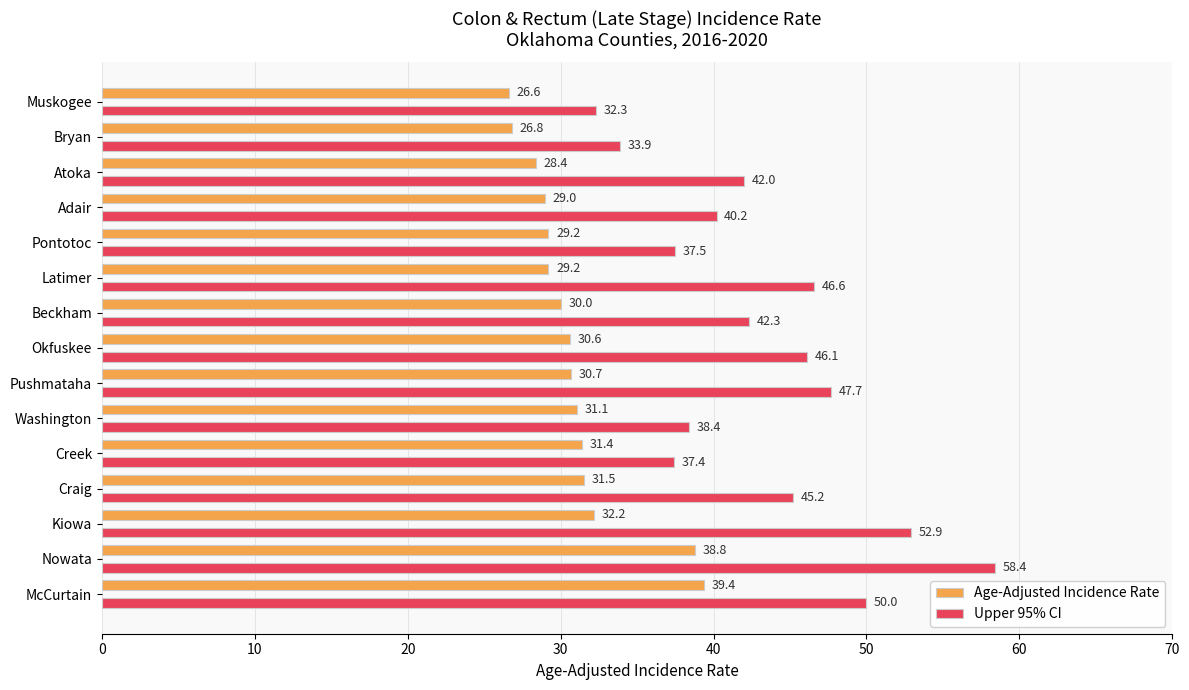

Between Beckham and Atoka, which series saw the biggest shift?

Age-Adjusted Incidence Rate